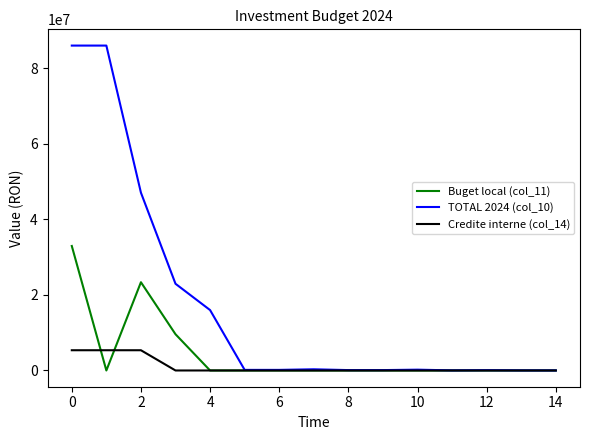

Which series has the largest total across all categories?

TOTAL 2024 (col_10)